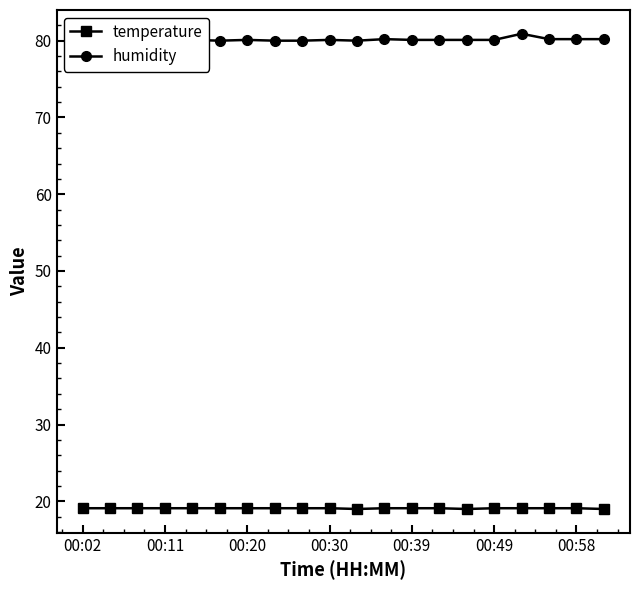

Count the temperature values in the range 19 to 20.

20